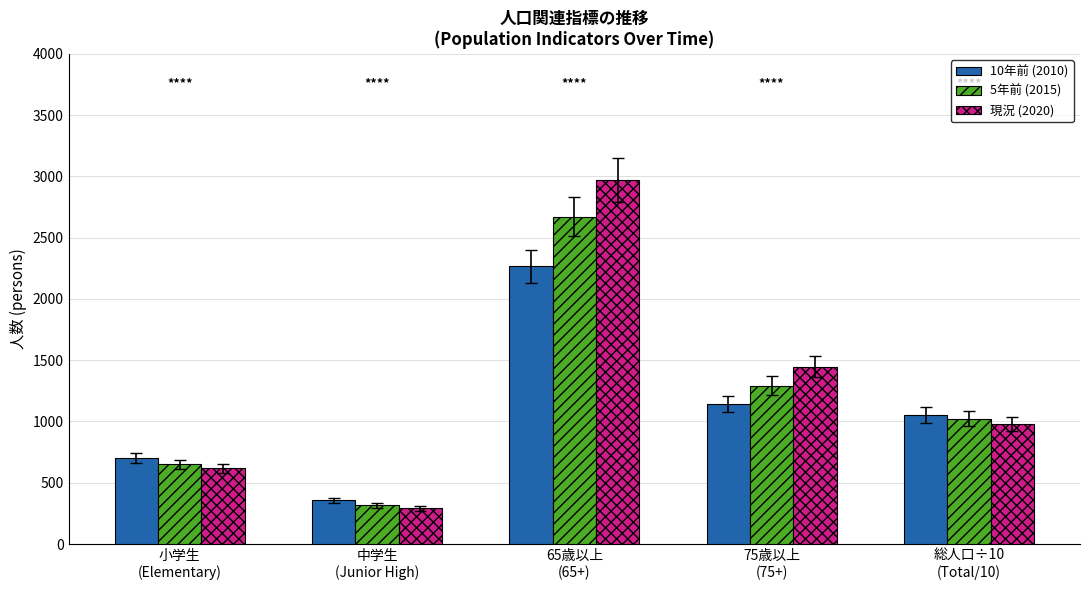

What is the label of the 5th bar from the right?

小学生
(Elementary)